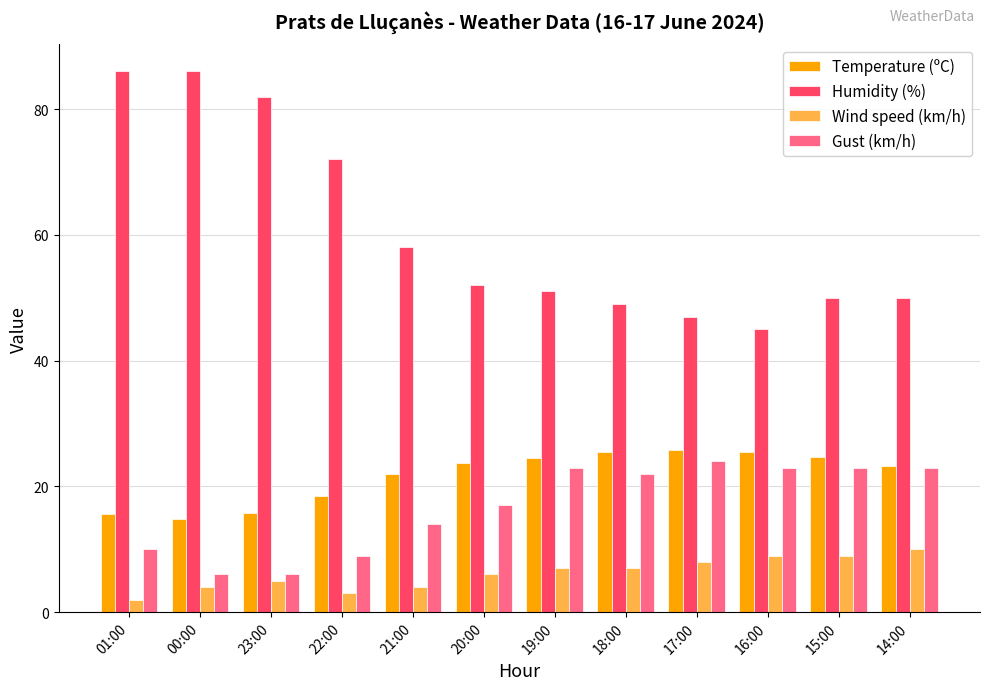

What is the value of the Humidity (%) bar at the 12th from the left?

50.0